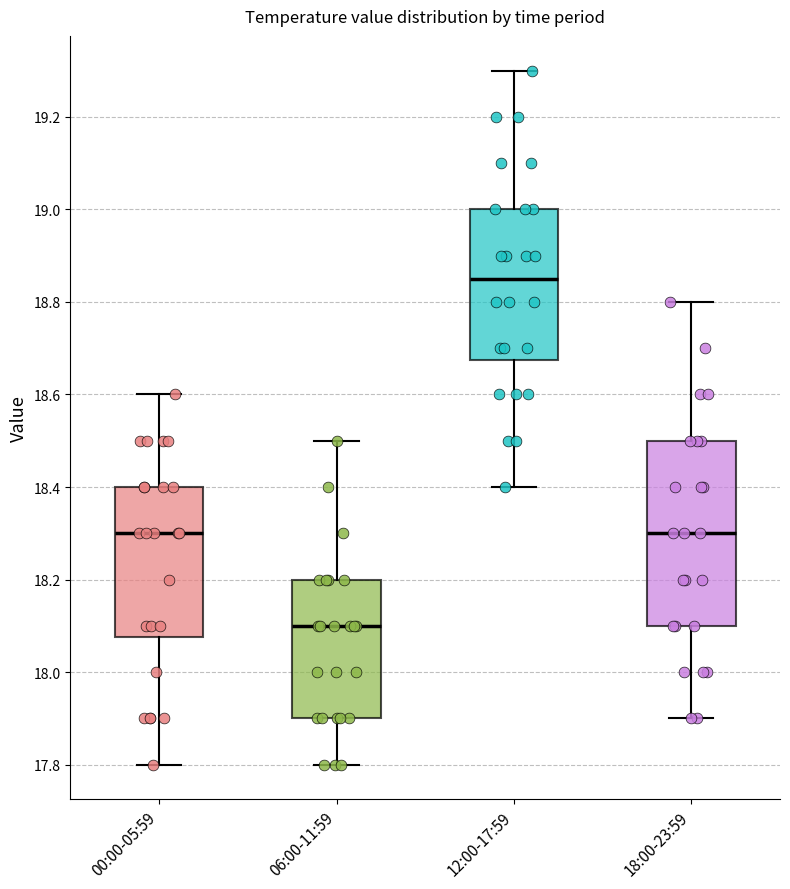

Where does the upper whisker of the box for 18:00-23:59 end on the y-axis? The values are not printed on the chart, so give them approximately, as read against the axis.

18.80